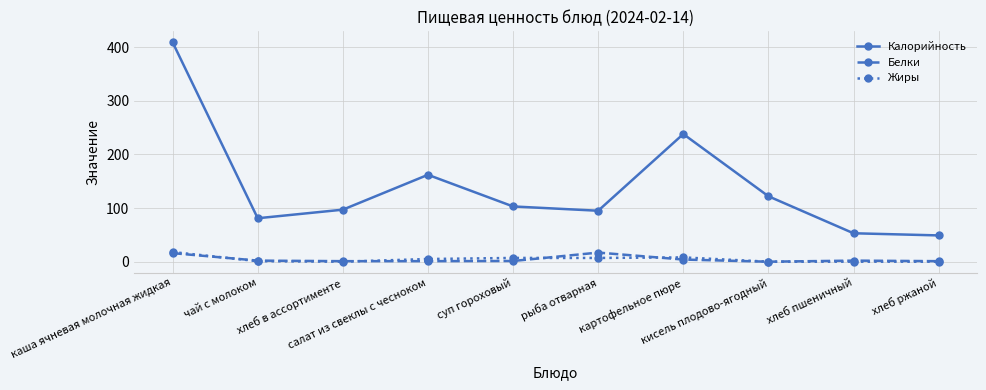

At салат из свеклы с чесноком, list the series in order from largest to smallest.

Калорийность, Жиры, Белки